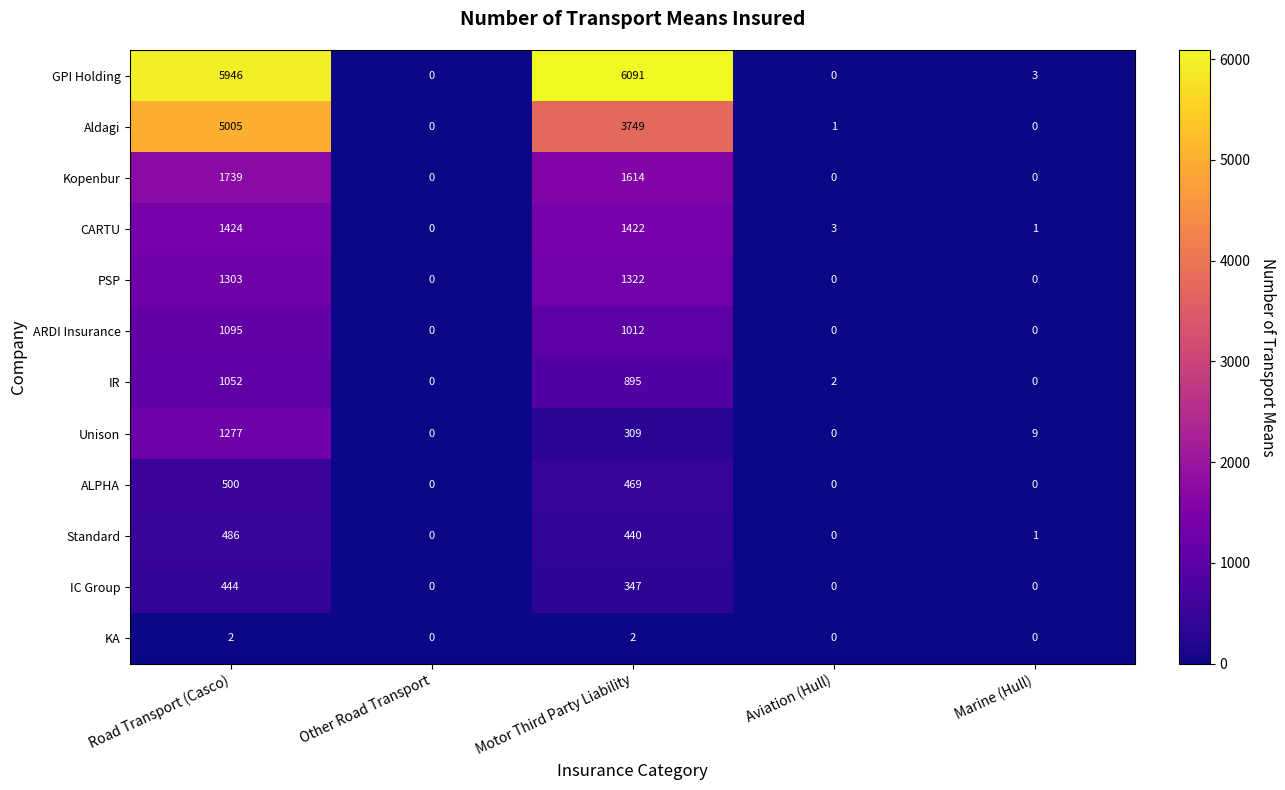

How many series are shown in this chart?

12